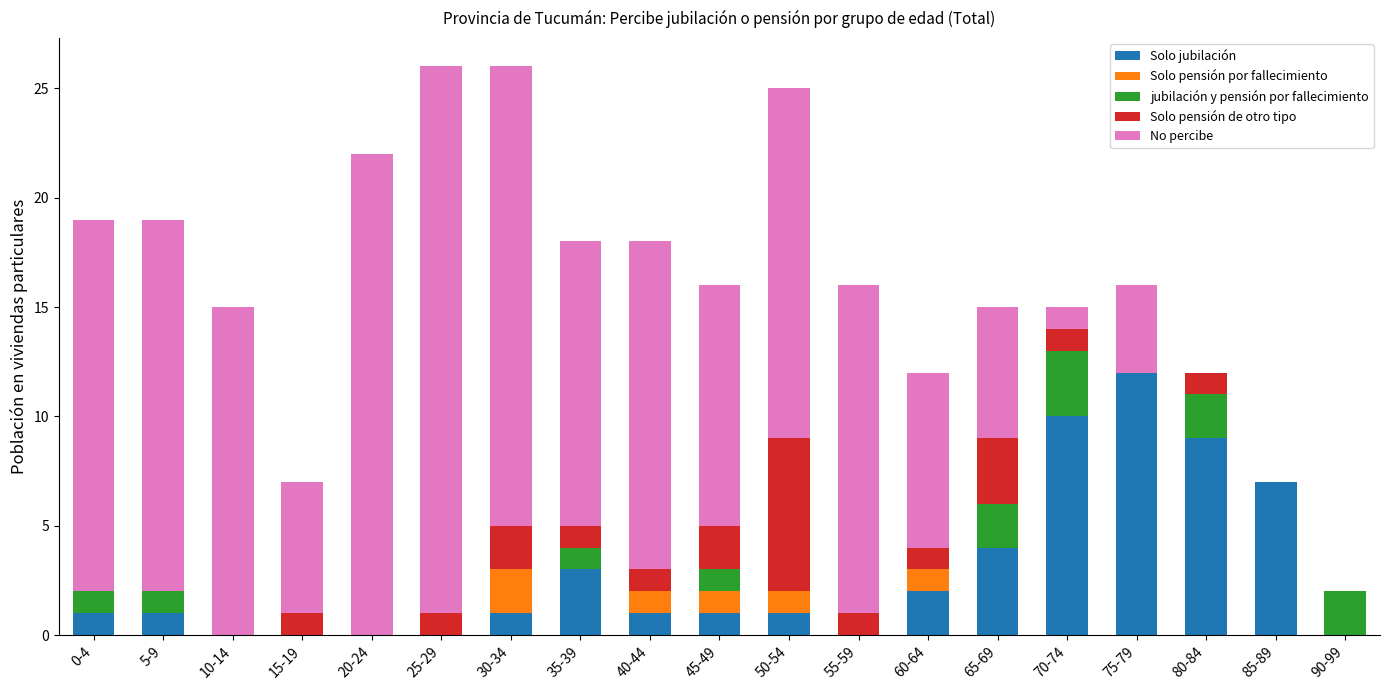

What is the maximum value for Solo jubilación?

12